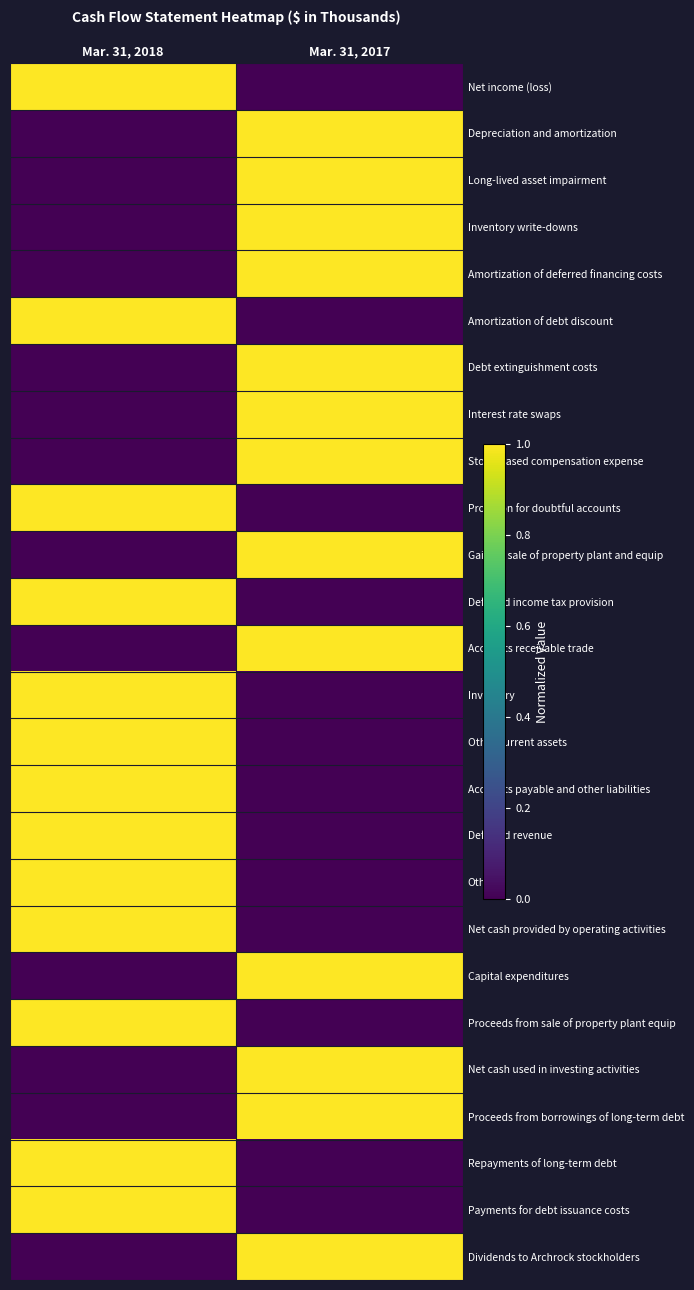

What is the spread (max minus min) of values at Mar. 31, 2018?

1